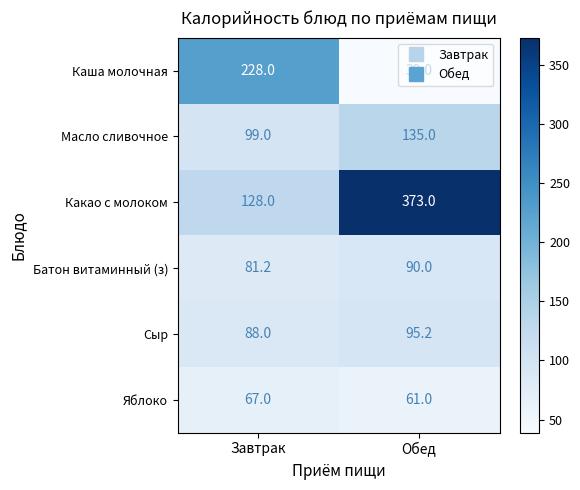

Is it true that Каша молочная equals 9.6 at Обед?

False